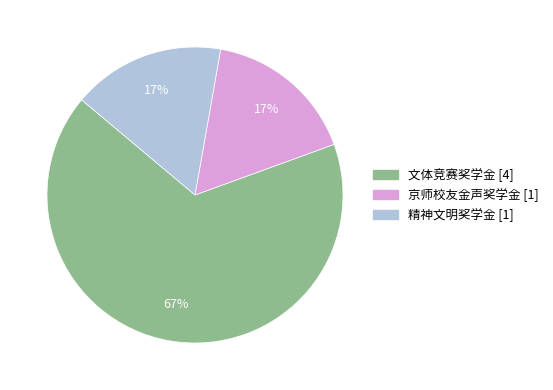

Is the sum of 京师校友金声奖学金 and 文体竞赛奖学金 greater than half?

Yes